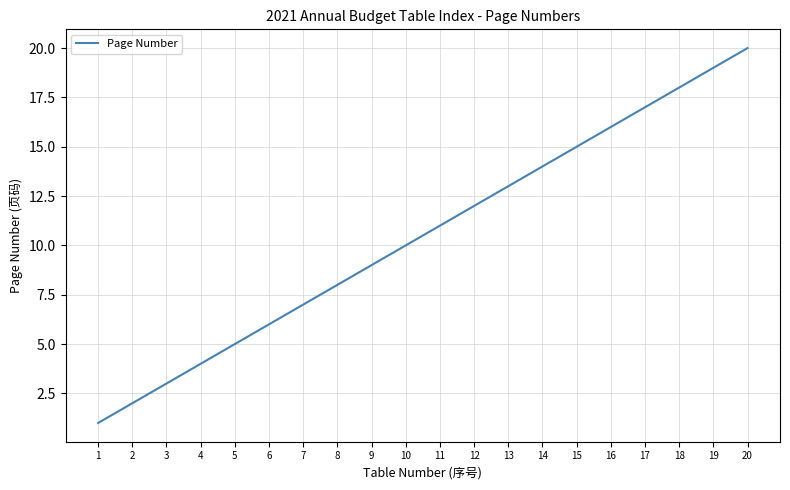

Which category has the highest value across all series?

20